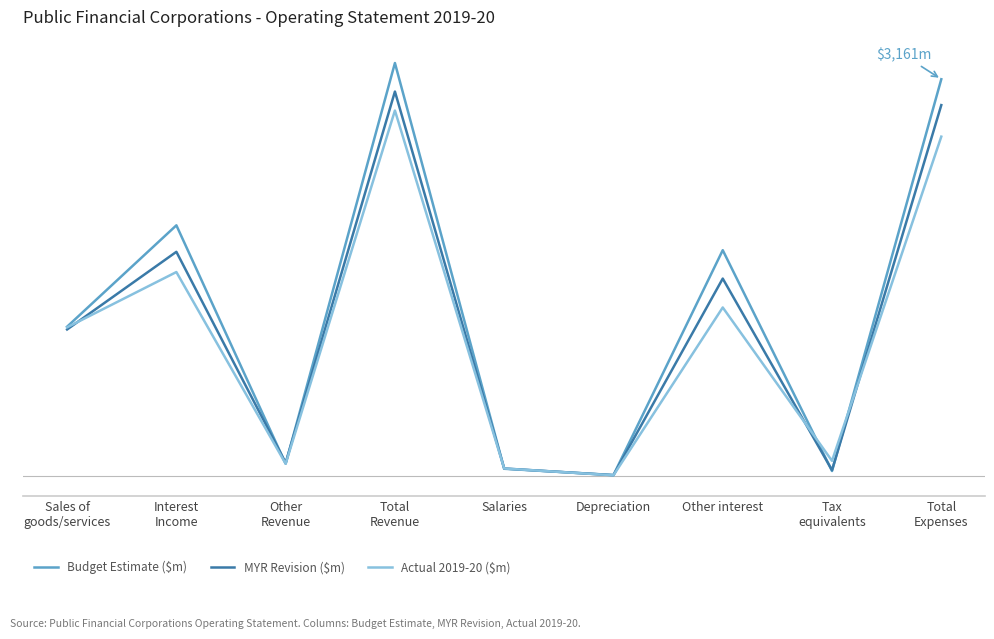

Does the chart have visible grid lines?

No